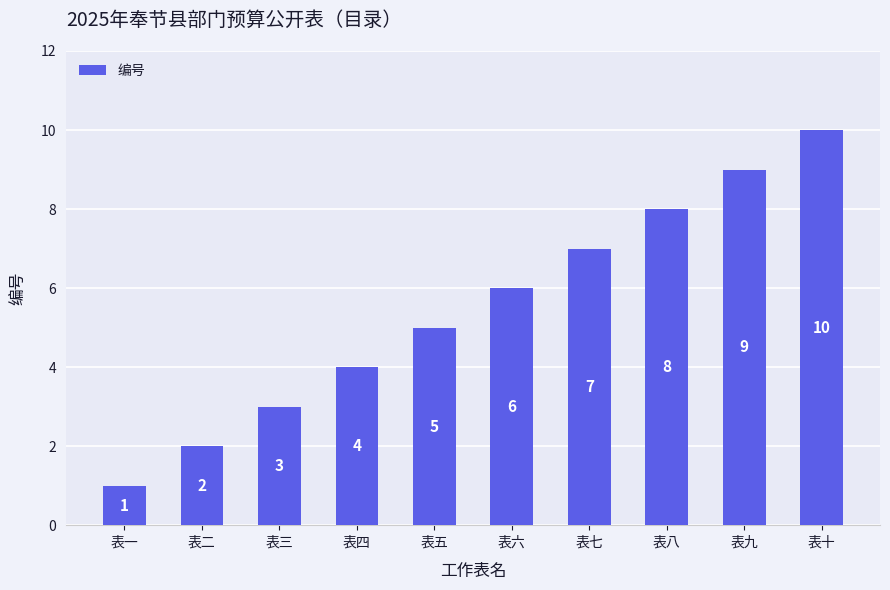

Reading left to right, list all the values displayed in this chart.

表一=1	表二=2	表三=3	表四=4	表五=5	表六=6	表七=7	表八=8	表九=9	表十=10